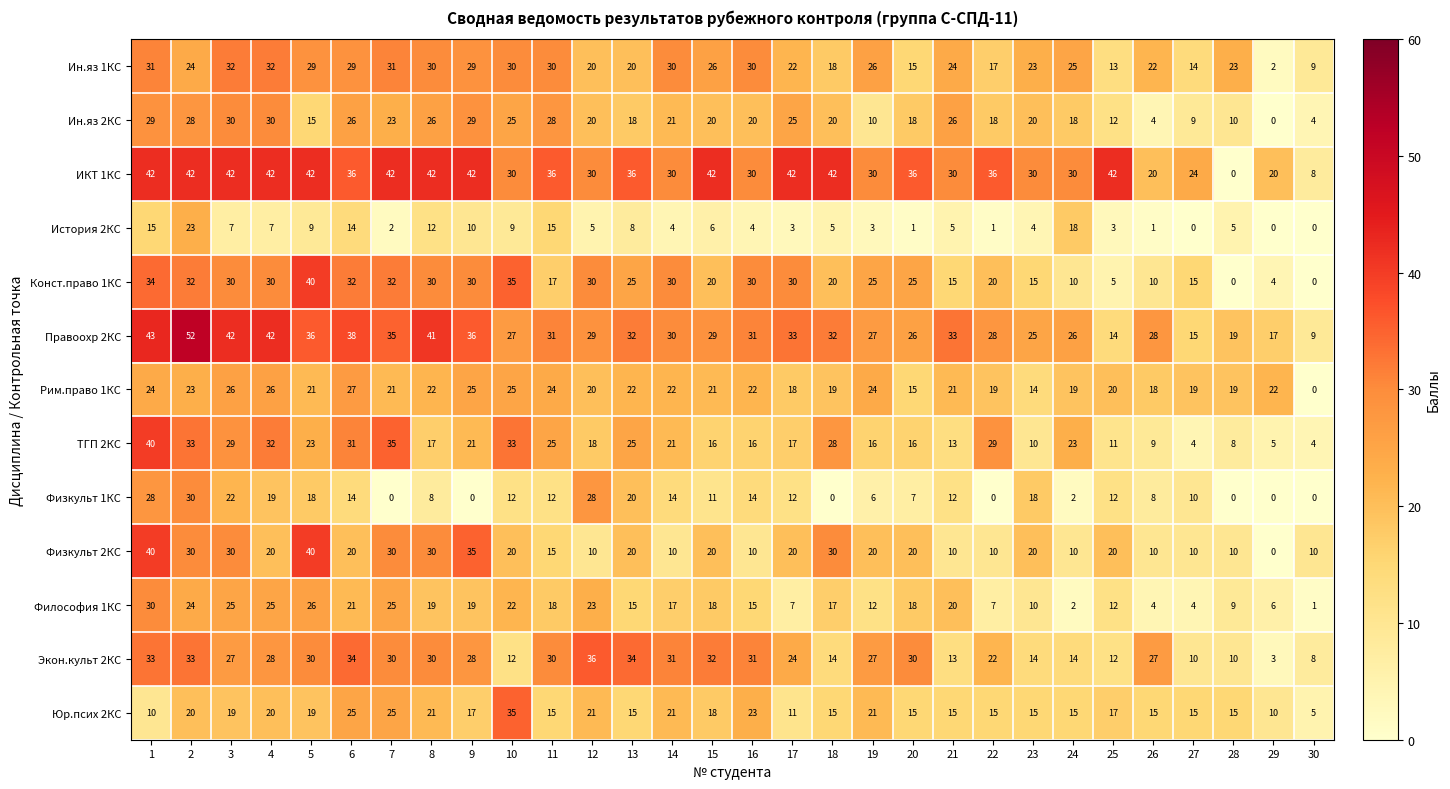

At how many categories does at least one series exceed 51?

1